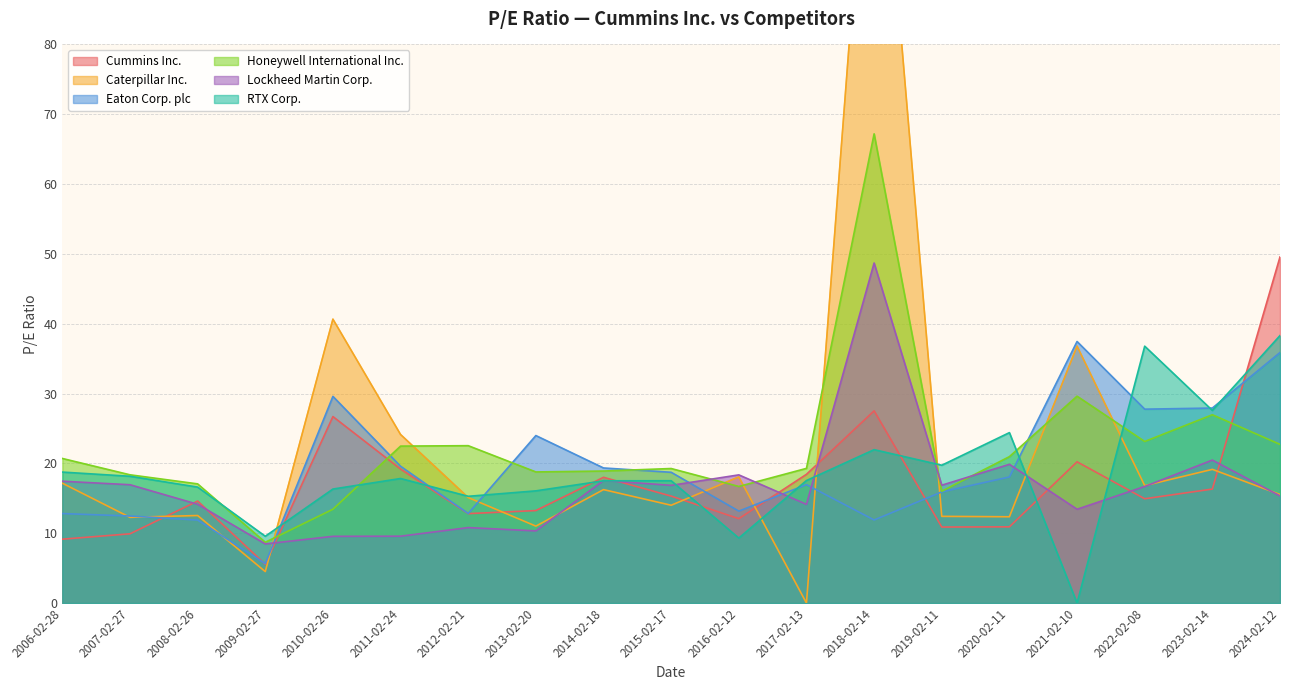

Is it true that Lockheed Martin Corp. equals 5.6 at 2010-02-26?

False